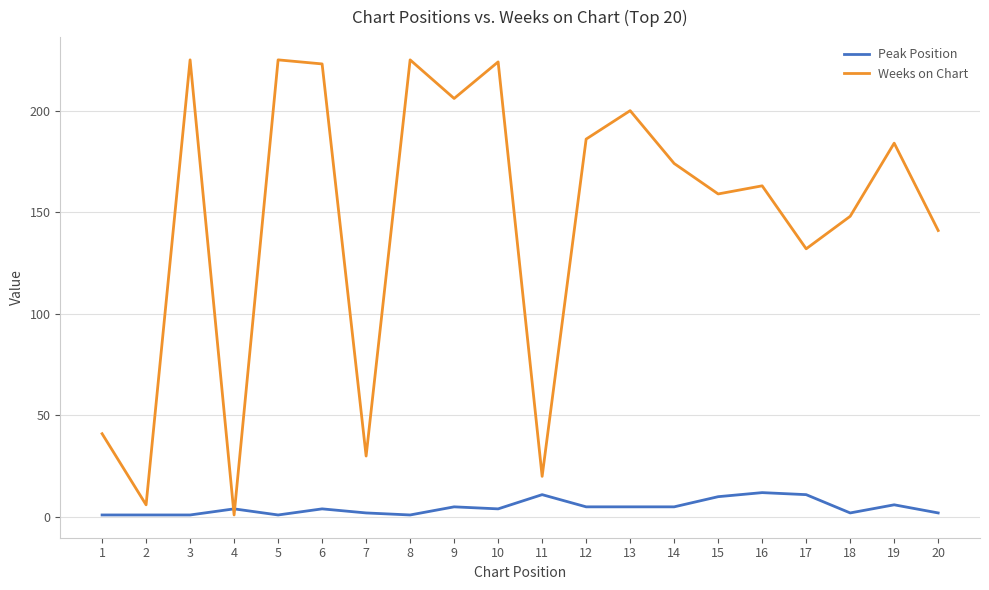

Reading left to right, list all the values displayed in this chart.

Peak Position: 1	1	1	4	1	4	2	1	5	4	11	5	5	5	10	12	11	2	6	2
Weeks on Chart: 41	6	225	1	225	223	30	225	206	224	20	186	200	174	159	163	132	148	184	141